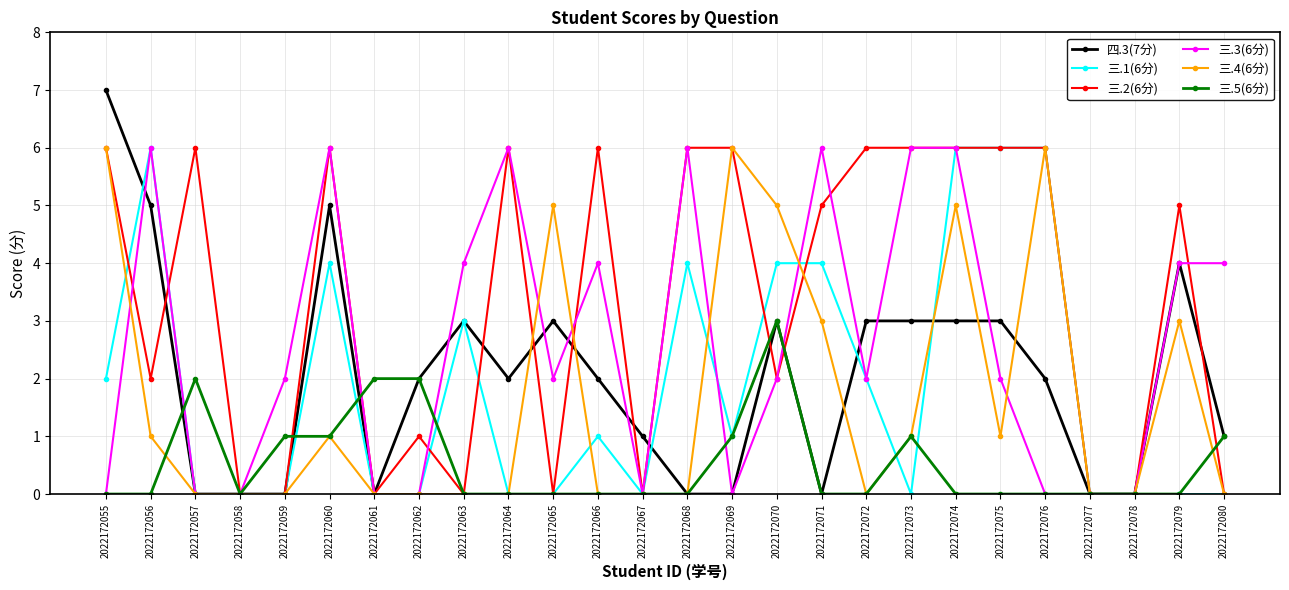

Between 2022172055 and 2022172060, which series saw the biggest shift?

三.3(6分)